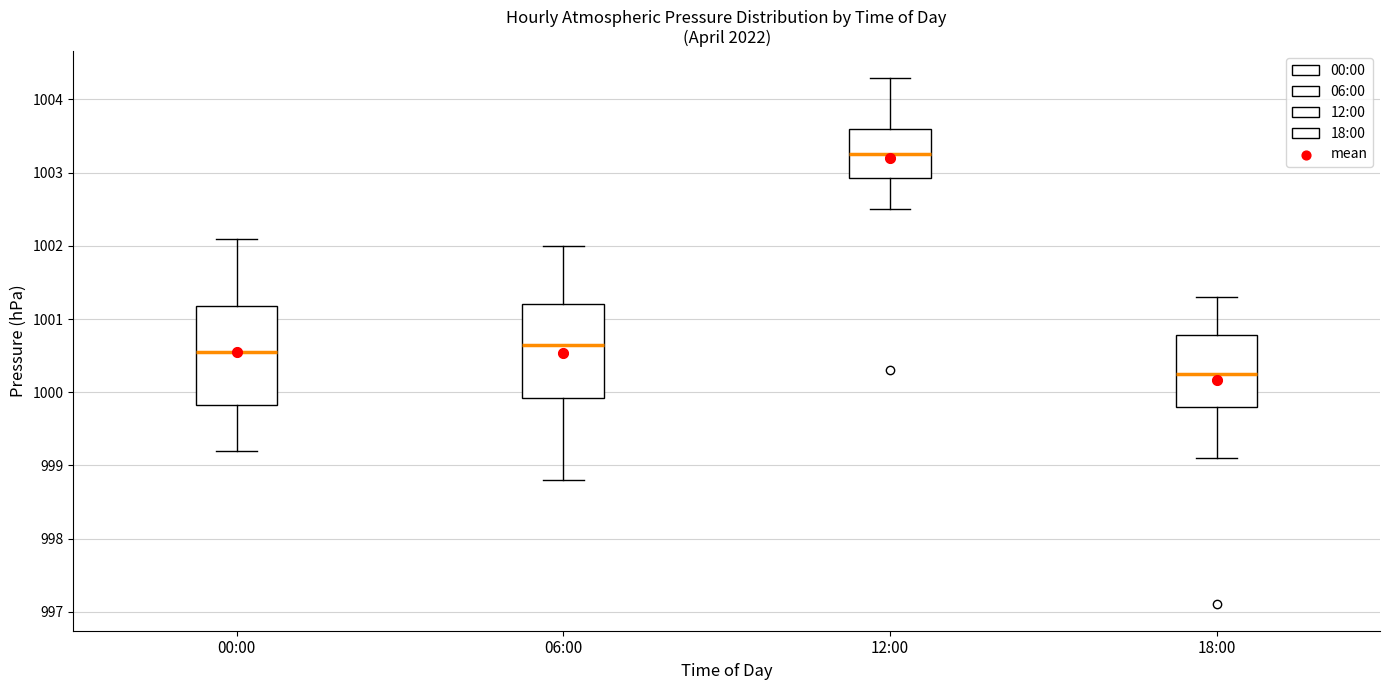

Which box has the lowest median line?

18:00